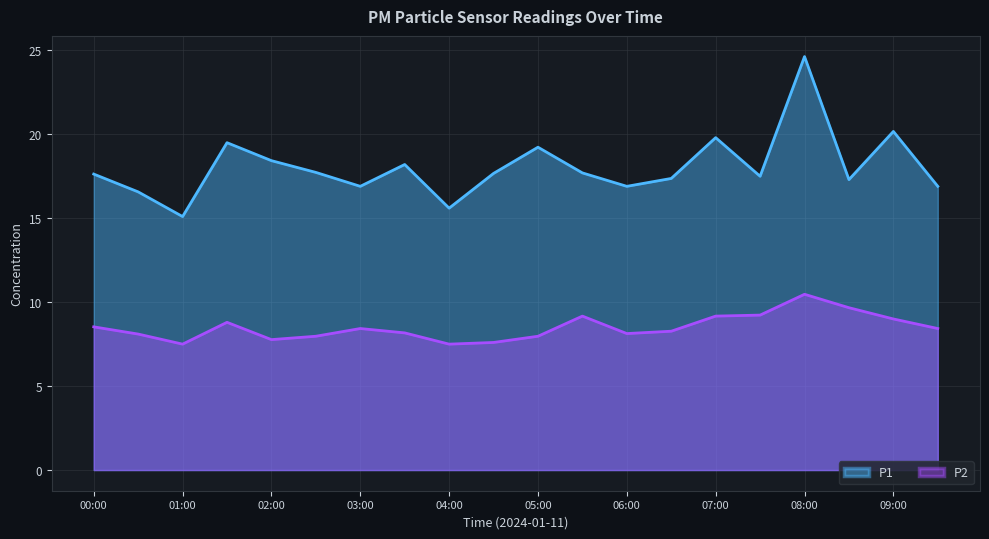

Rank the series by their average value, from highest to lowest.

P1, P2